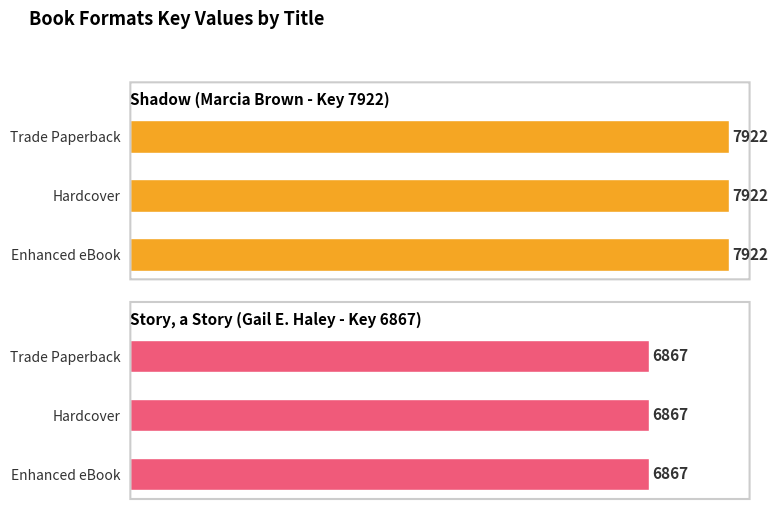

Which has a higher value, Enhanced eBook or Hardcover?

Enhanced eBook